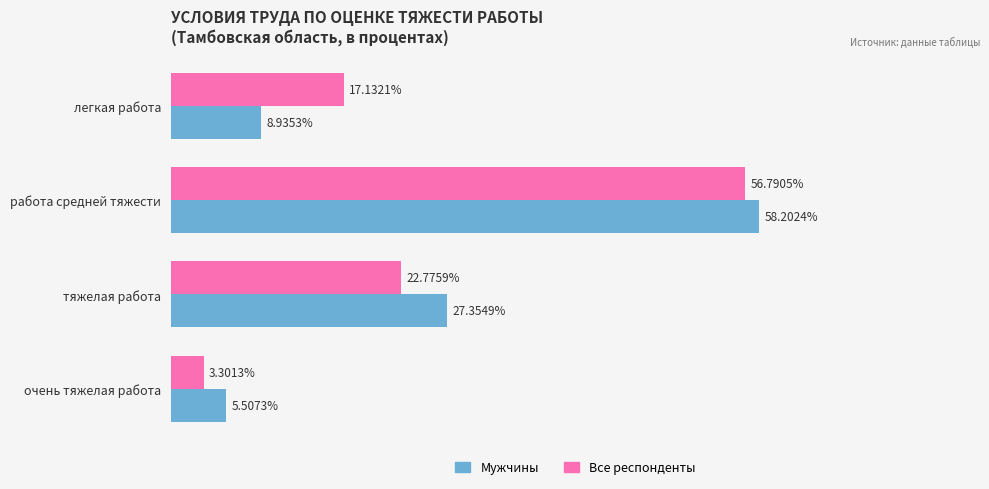

Which series has the largest total across all categories?

Мужчины